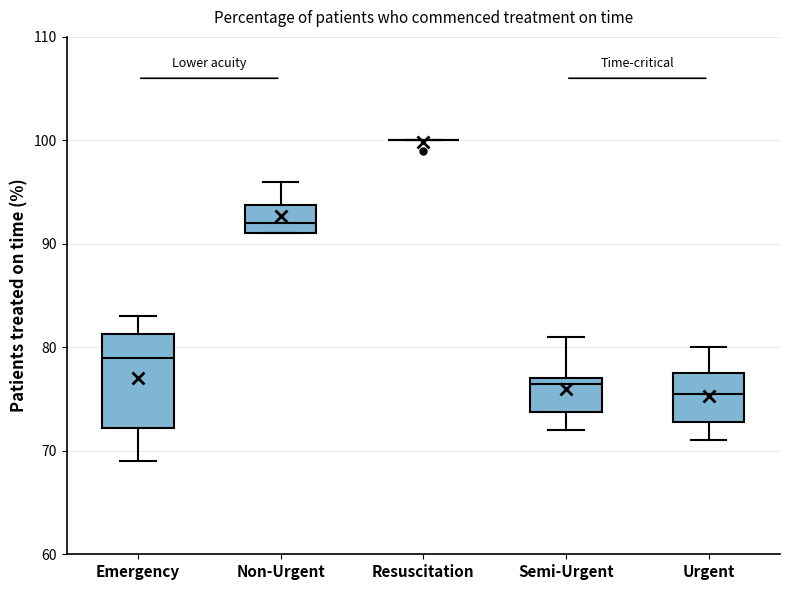

Reading left to right, transcribe this box plot: for each box, give where its median line is, the range the box spans, and where its two whiskers end, as read against the y-axis. The values are not printed on the chart, so give them approximately, as read against the axis.

Emergency: median 79, box 72 to 81, whiskers 69 to 83
Non-Urgent: median 92, box 91 to 94, whiskers 91 to 96
Resuscitation: box collapsed to a line at 100, whiskers 100 to 100
Semi-Urgent: median 77 (just below the box's upper edge), box 74 to 77, whiskers 72 to 81
Urgent: median 76, box 73 to 78, whiskers 71 to 80